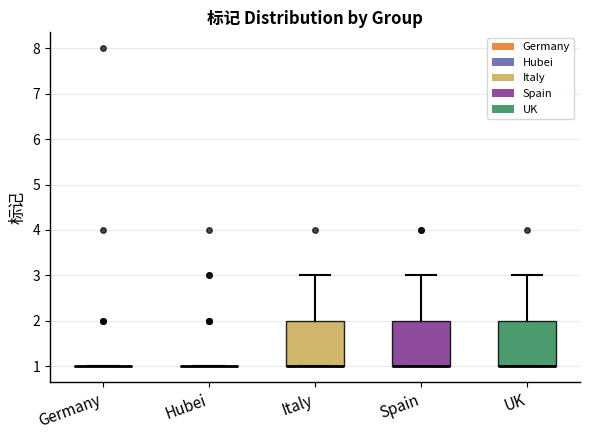

Reading left to right, transcribe this box plot: for each box, give where its median line is, the range the box spans, and where its two whiskers end, as read against the y-axis. The values are not printed on the chart, so give them approximately, as read against the axis.

Germany: box collapsed to a line at 1, whiskers 1 to 1
Hubei: box collapsed to a line at 1, whiskers 1 to 1
Italy: median 1 (drawn on the box's lower edge), box 1 to 2, whiskers 1 to 3
Spain: median 1 (drawn on the box's lower edge), box 1 to 2, whiskers 1 to 3
UK: median 1 (drawn on the box's lower edge), box 1 to 2, whiskers 1 to 3